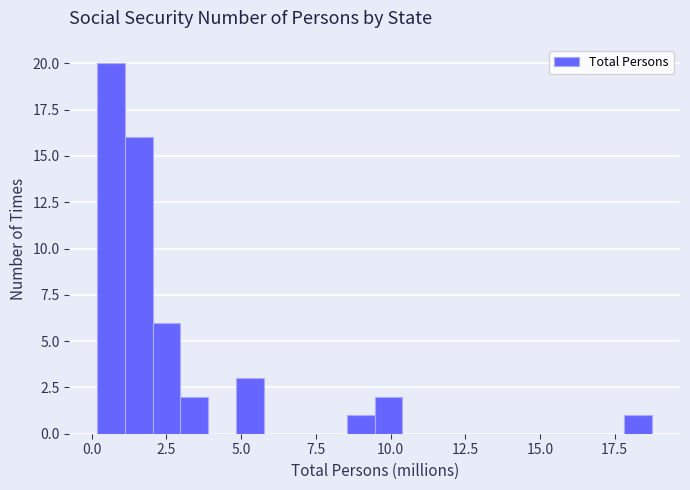

Around what value on the x-axis is the tallest bar? Give the approximate position of its centre, as read against the axis.

0.5